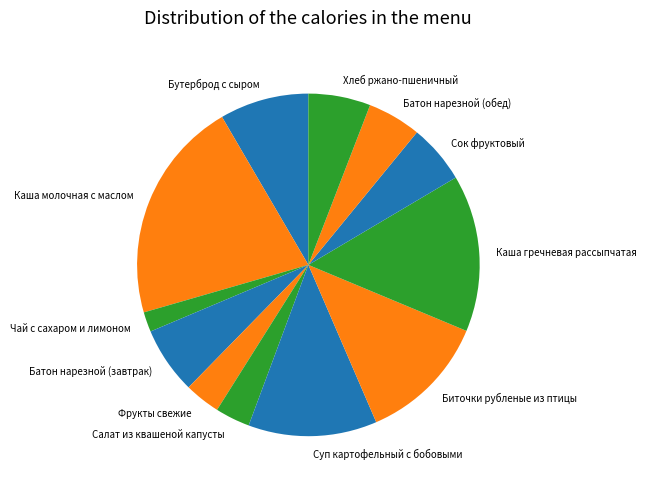

Is it true that Фрукты свежие is 3% of the pie?

True